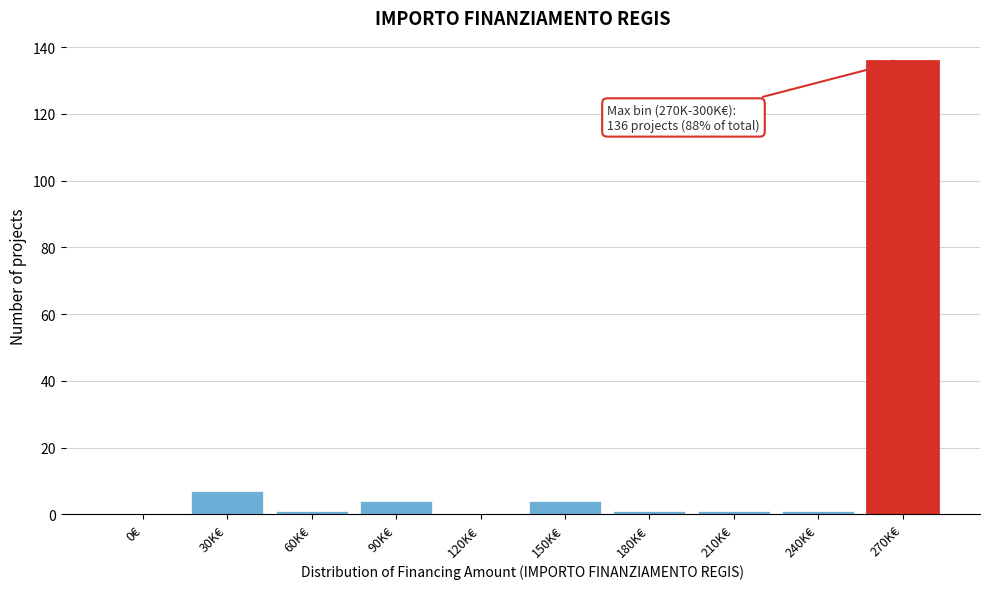

Reading left to right, list all the values displayed in this chart.

0€=0	30K€=7	60K€=1	90K€=4	120K€=0	150K€=4	180K€=1	210K€=1	240K€=1	270K€=136